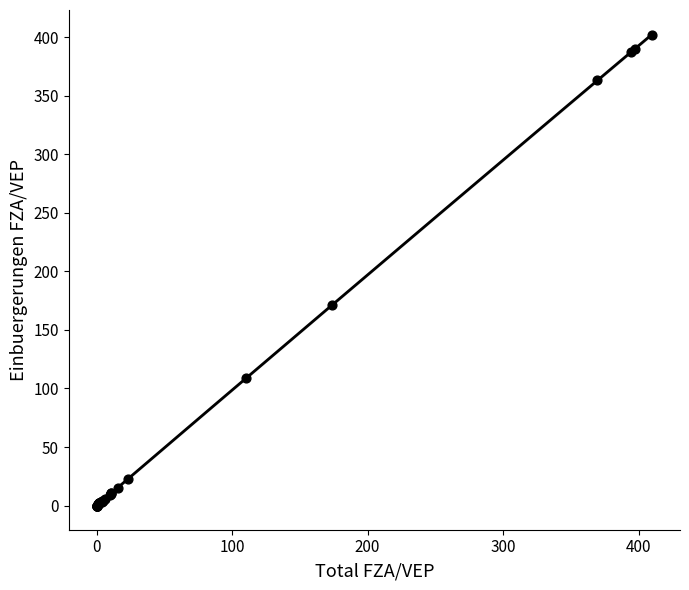

What Y value in the scatter plot is closest to 201?

171